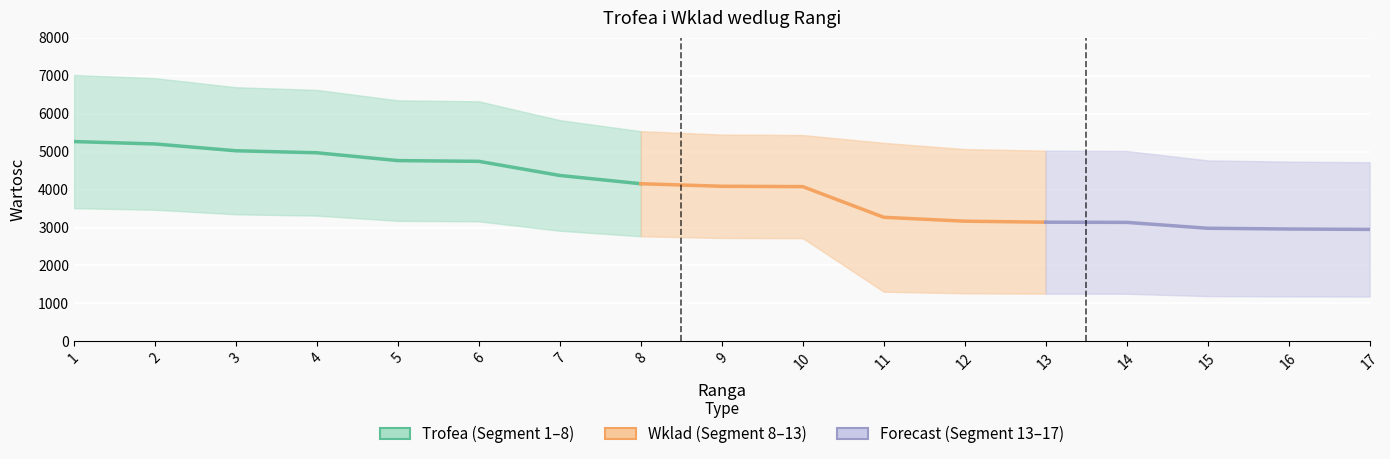

List the labels in order of Trofea value, largest first.

1, 2, 3, 4, 5, 6, 7, 8, 9, 10, 11, 12, 13, 14, 15, 16, 17